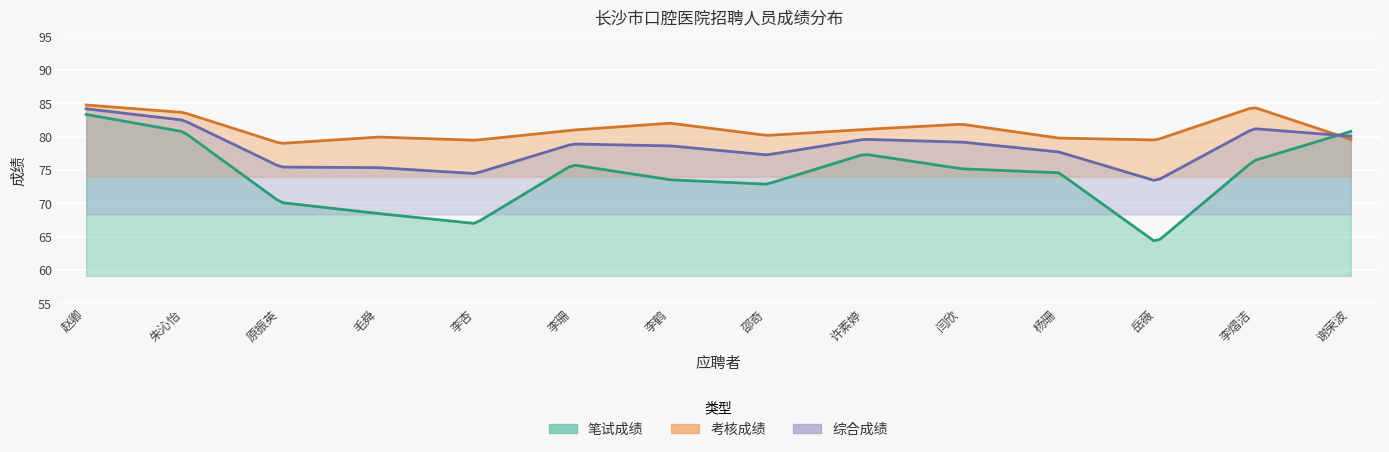

What are all the series names shown in the legend?

笔试成绩, 考核成绩, 综合成绩